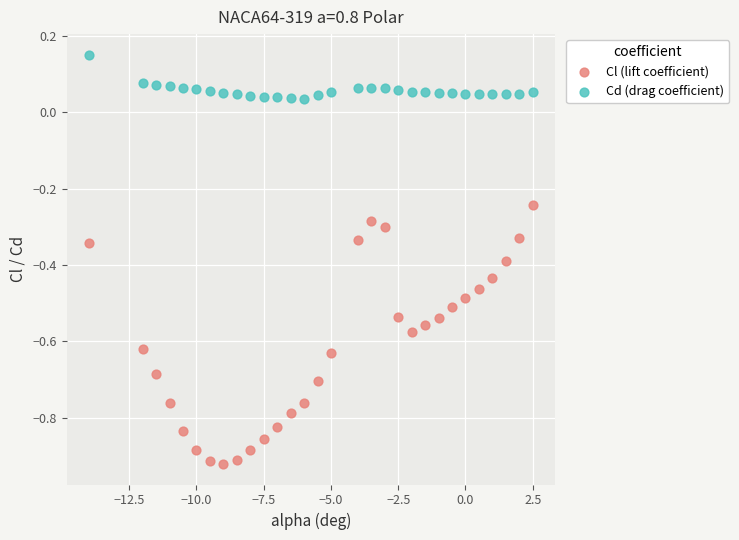

Which series contains the lowest Y value?

Cl (lift coefficient)